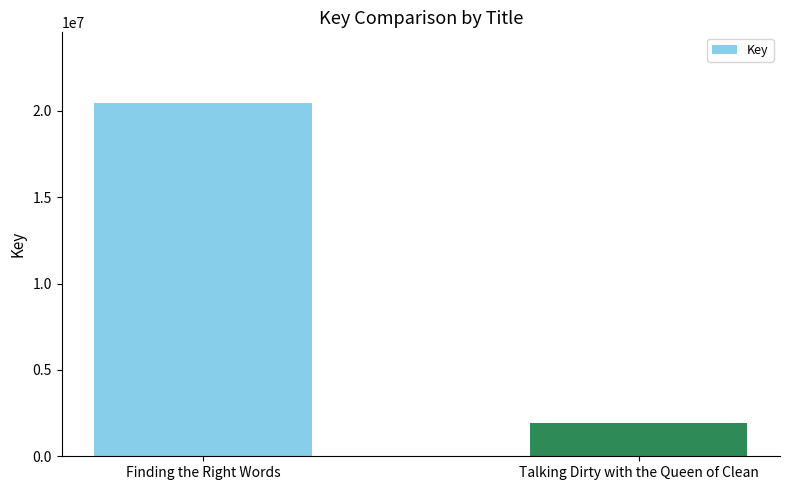

Approximately how many times larger is the value at Talking Dirty with the Queen of Clean compared to Finding the Right Words?

0.1